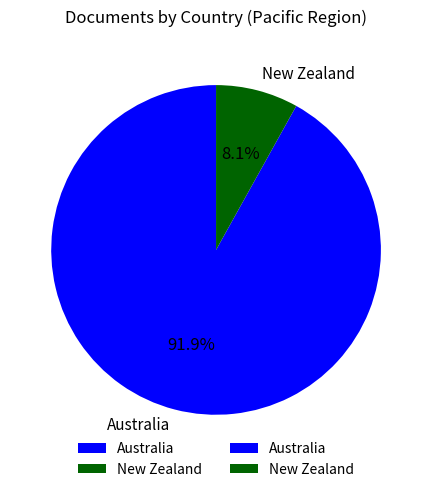

How many segments does this pie chart have?

2